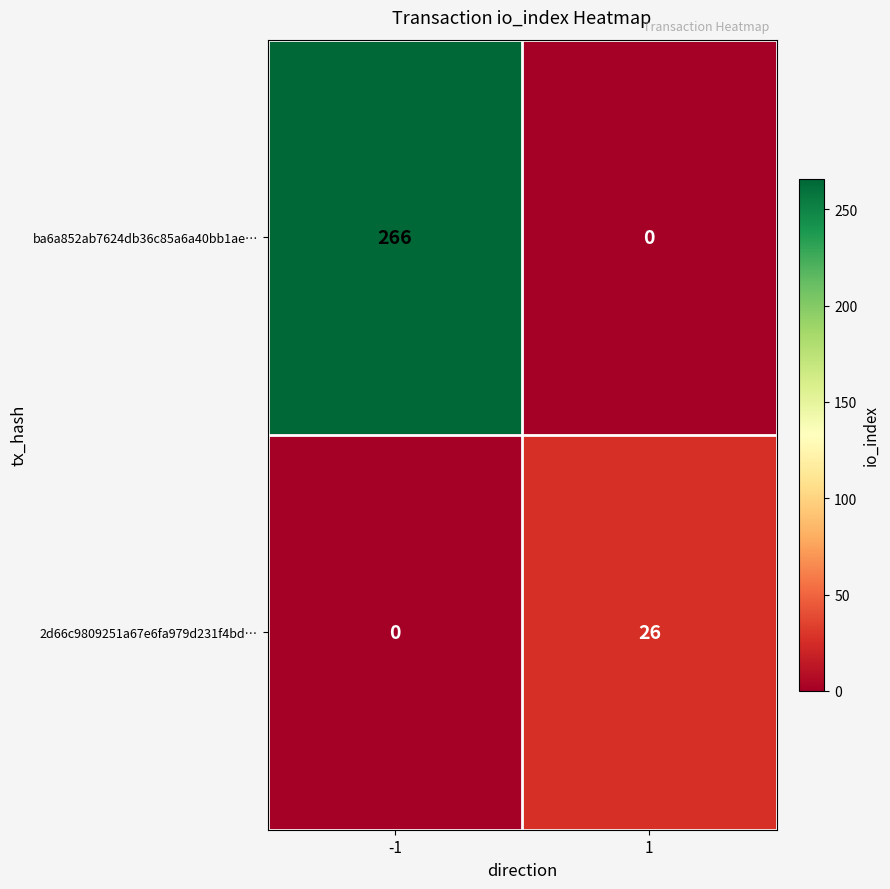

At which category is the sum across all series the highest?

-1